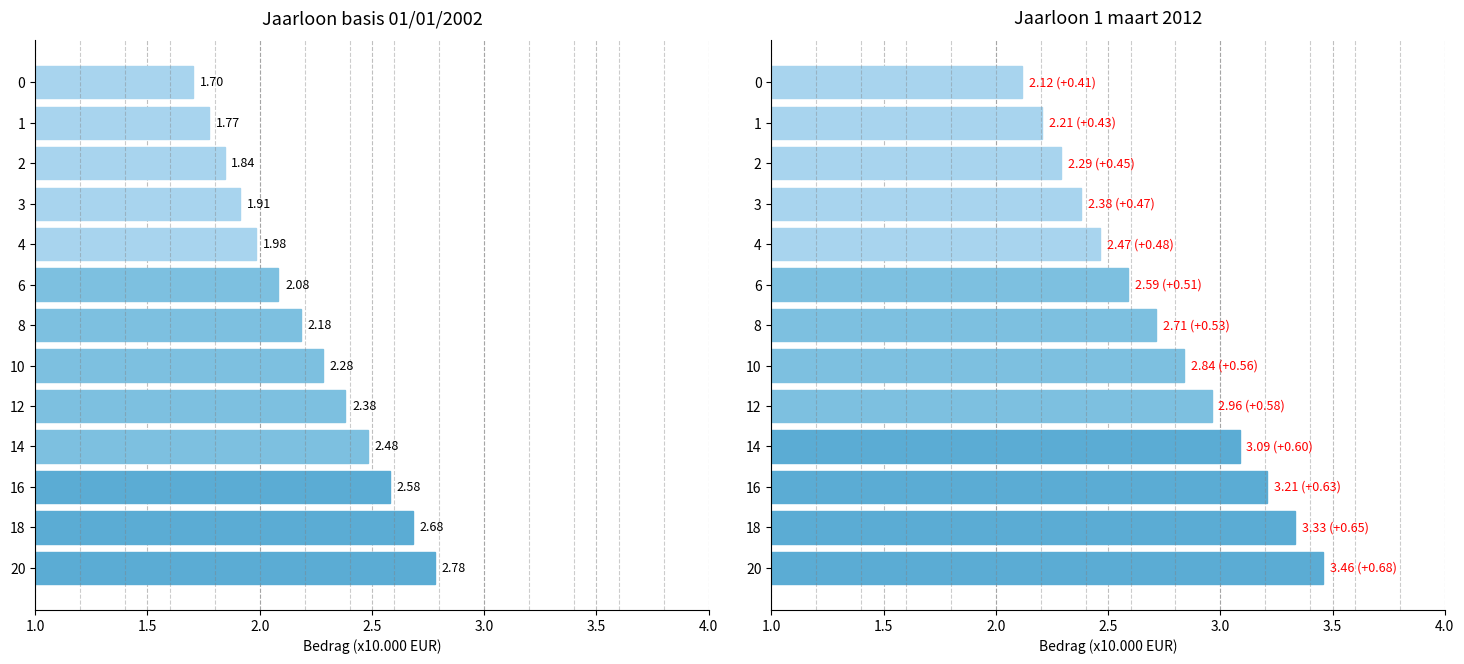

List the series in order of their peak value, highest first.

1 maart 2012, Jaarloon (basis)